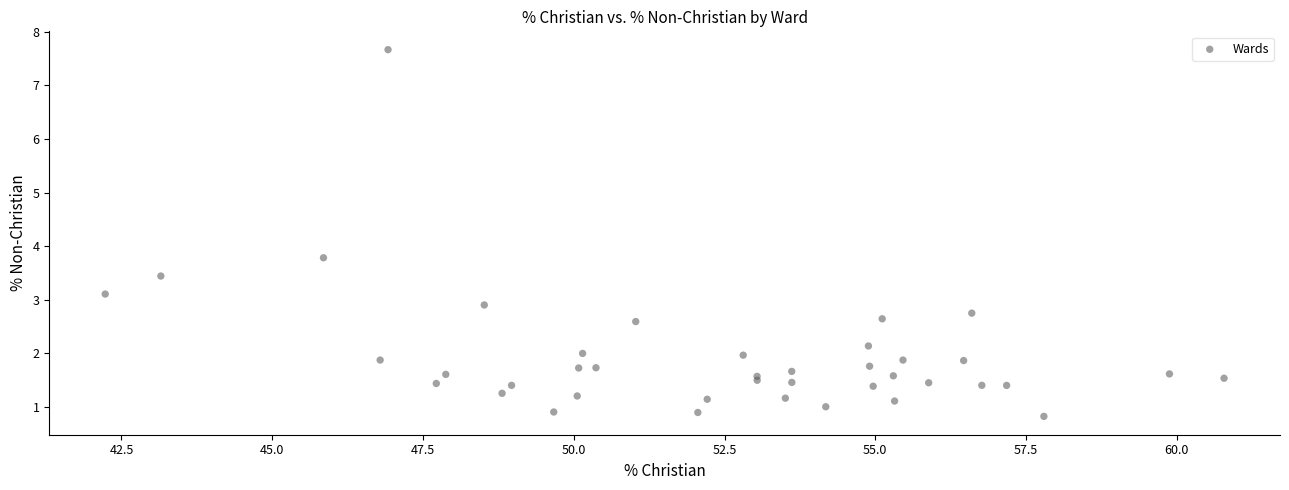

What Y value in the scatter plot is closest to 4?

3.8